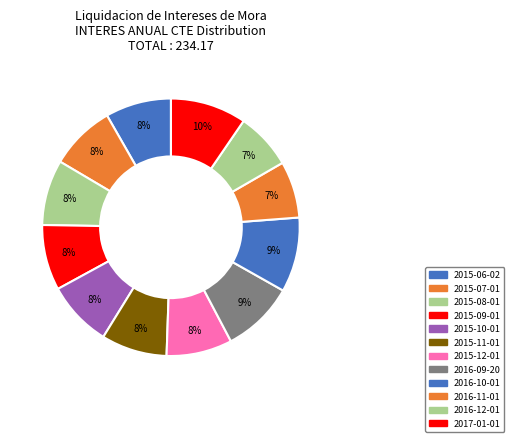

Is it true that 2015-11-01 is 8% of the pie?

True